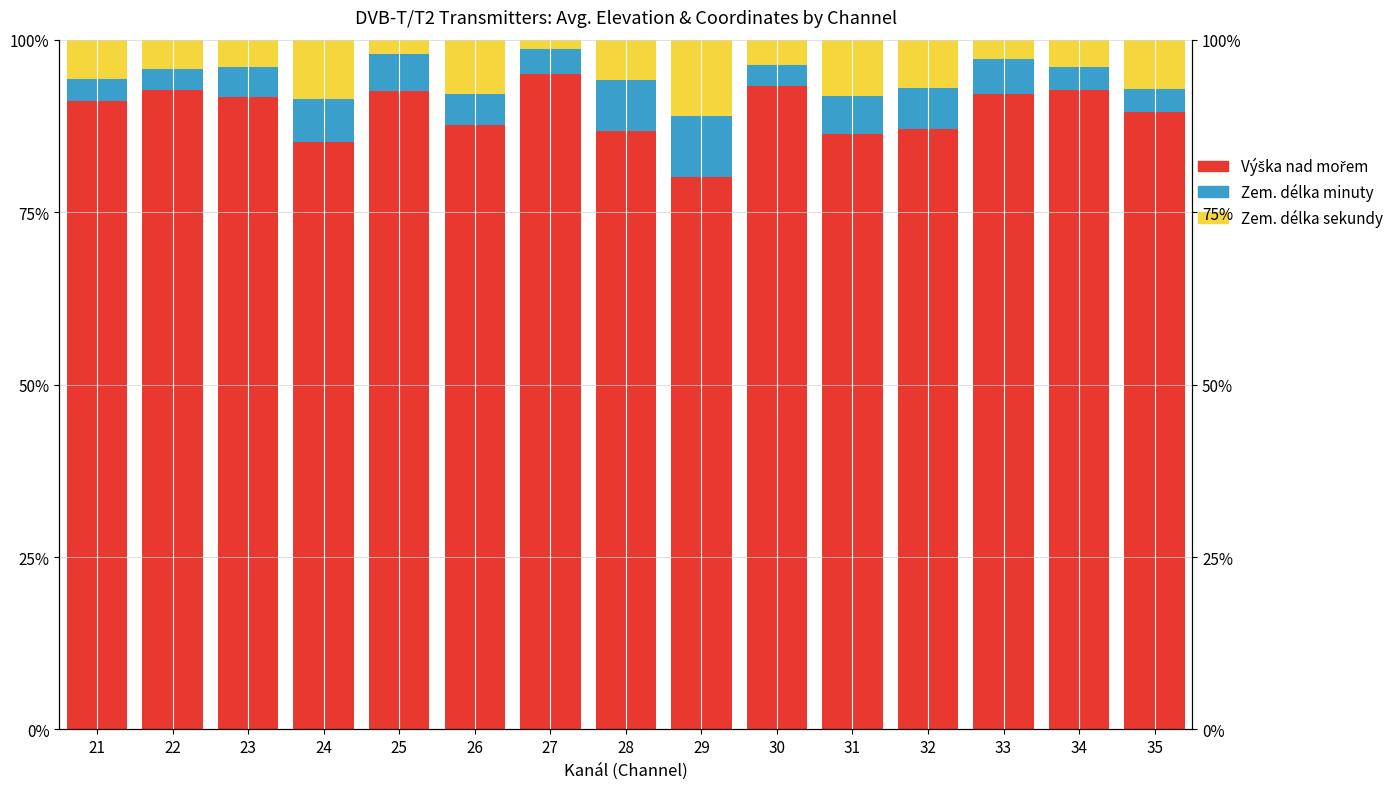

Where is Zem. délka sekundy nearest to the value 0?

27